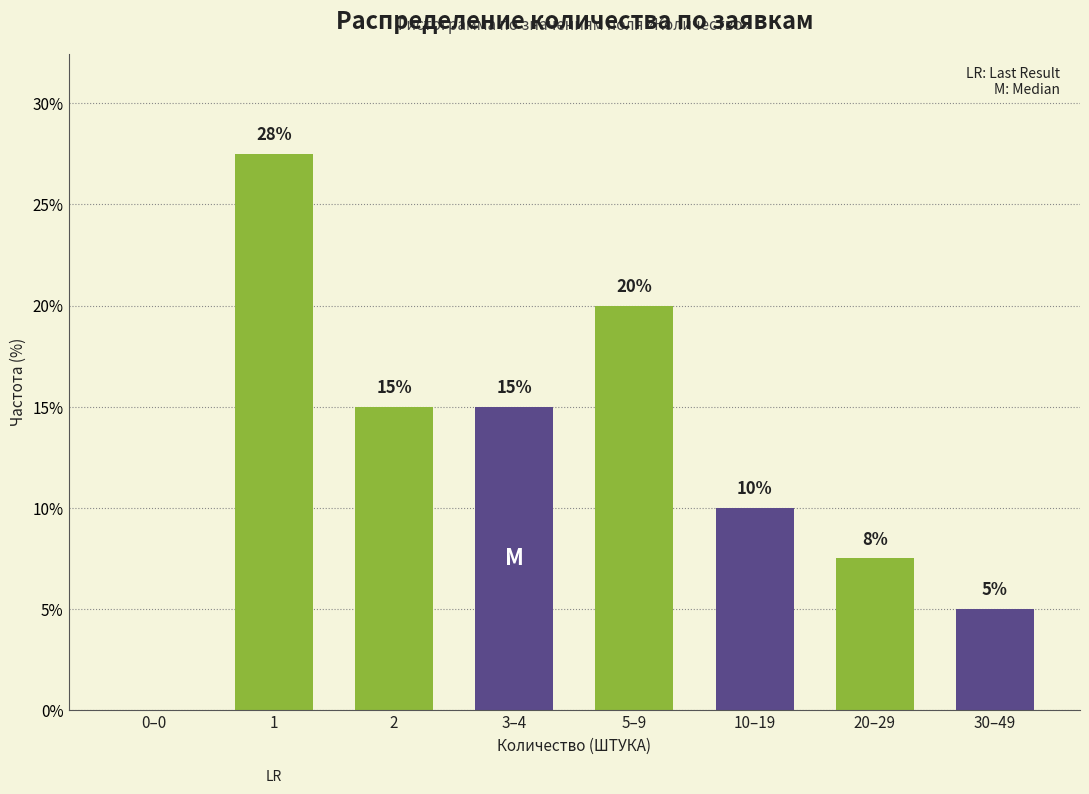

Between 20–29 and 0–0, which is larger?

20–29